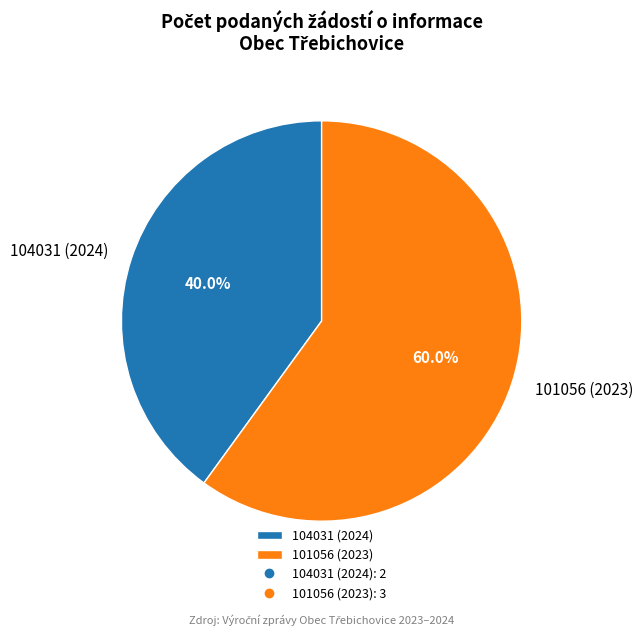

Is it true that 104031 (2024) is 46% of the pie?

False